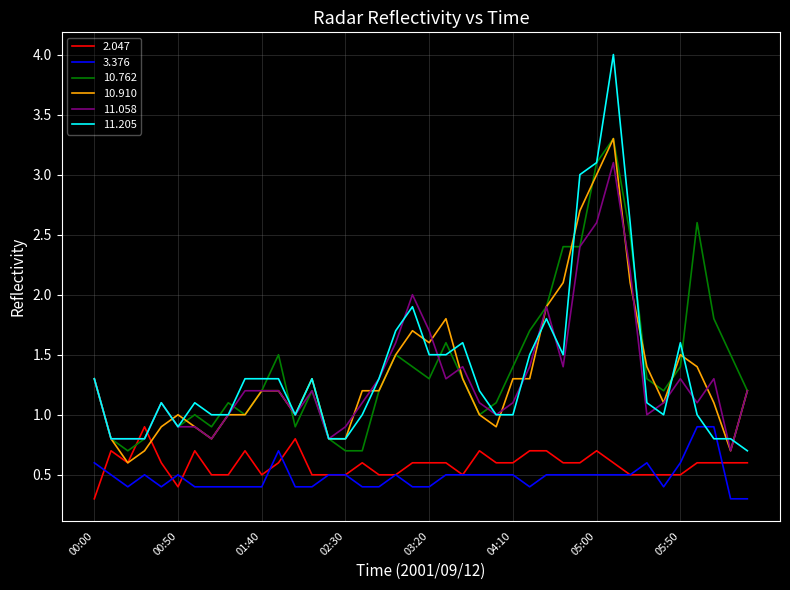

Which series has the widest spread of values?

11.205